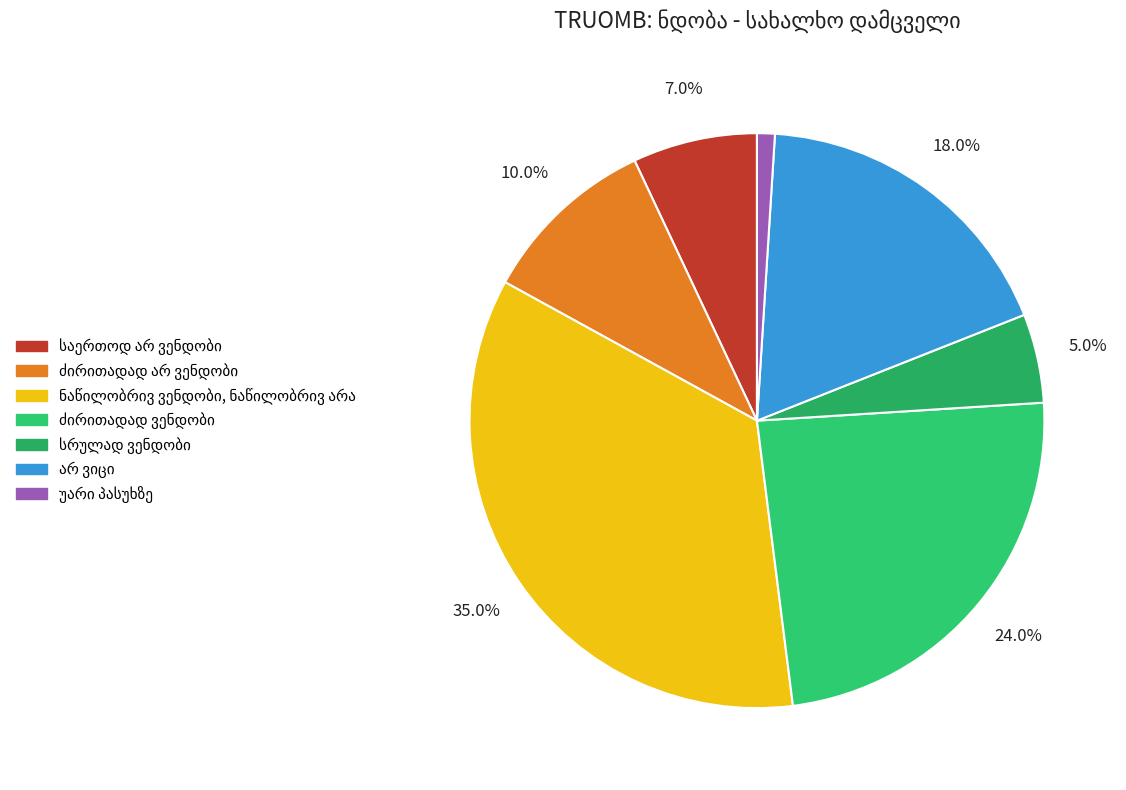

Is there any slice that represents more than half of the pie?

No